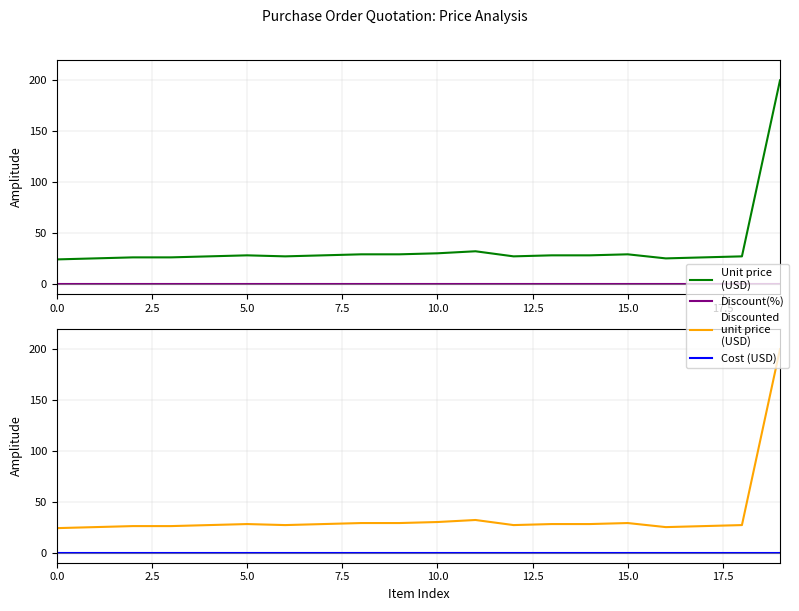

At which category is the sum across all series the highest?

19